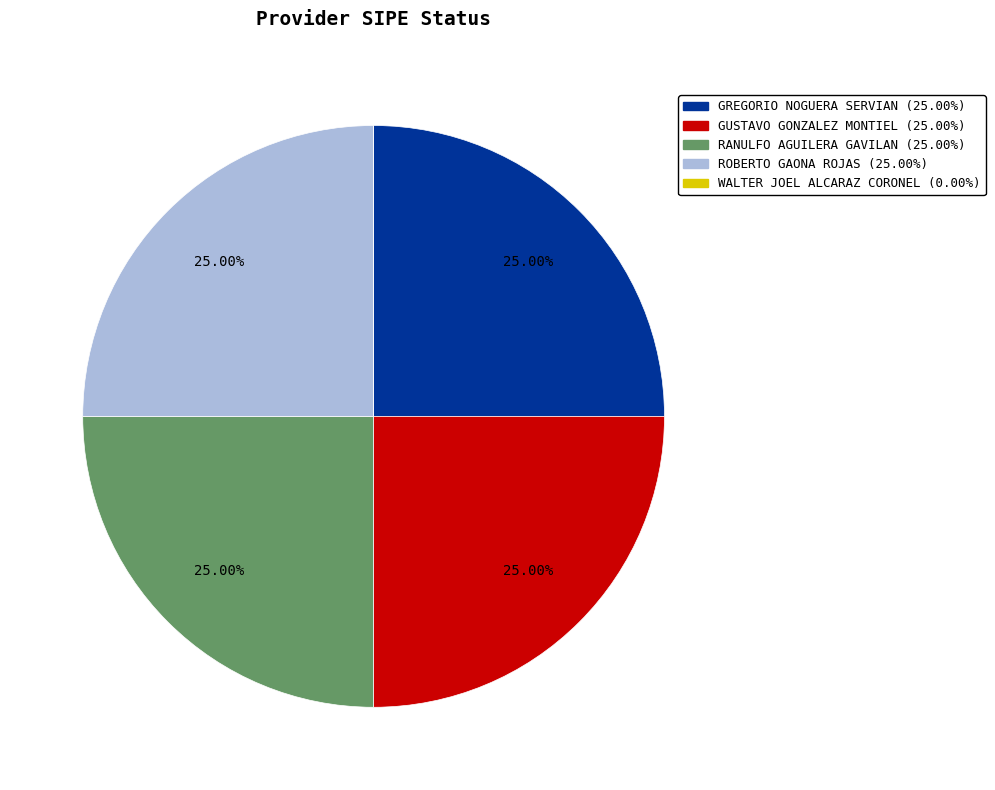

Is GUSTAVO GONZALEZ MONTIEL (25.00%) the majority of the pie?

No